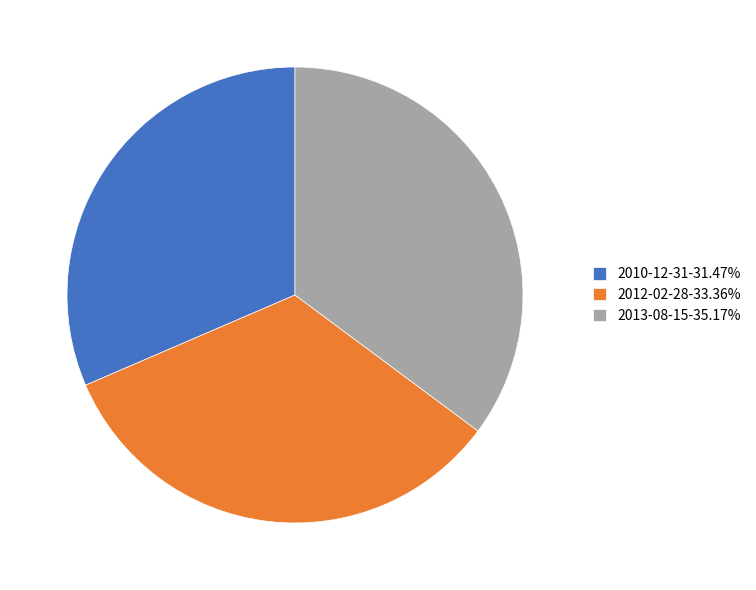

Rank the categories by value from highest to lowest.

2013-08-15, 2012-02-28, 2010-12-31